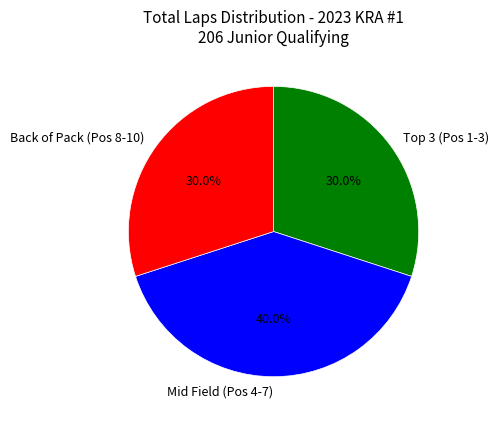

Approximately how many times larger is the value at Back of Pack (Pos 8-10) compared to Mid Field (Pos 4-7)?

0.8